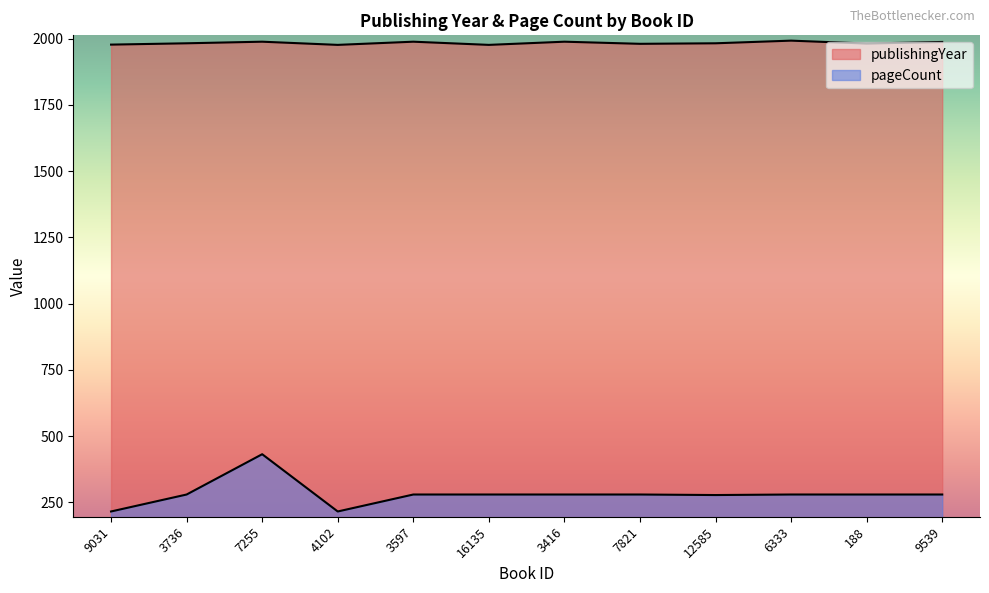

Reading left to right, extract all data points from this chart.

publishingYear: 9031=1977	3736=1982	7255=1988	4102=1976	3597=1988	16135=1976	3416=1988	7821=1980	12585=1982	6333=1992	188=1981	9539=1987
pageCount: 9031=216	3736=280	7255=432	4102=216	3597=280	16135=280	3416=280	7821=280	12585=278	6333=280	188=280	9539=280